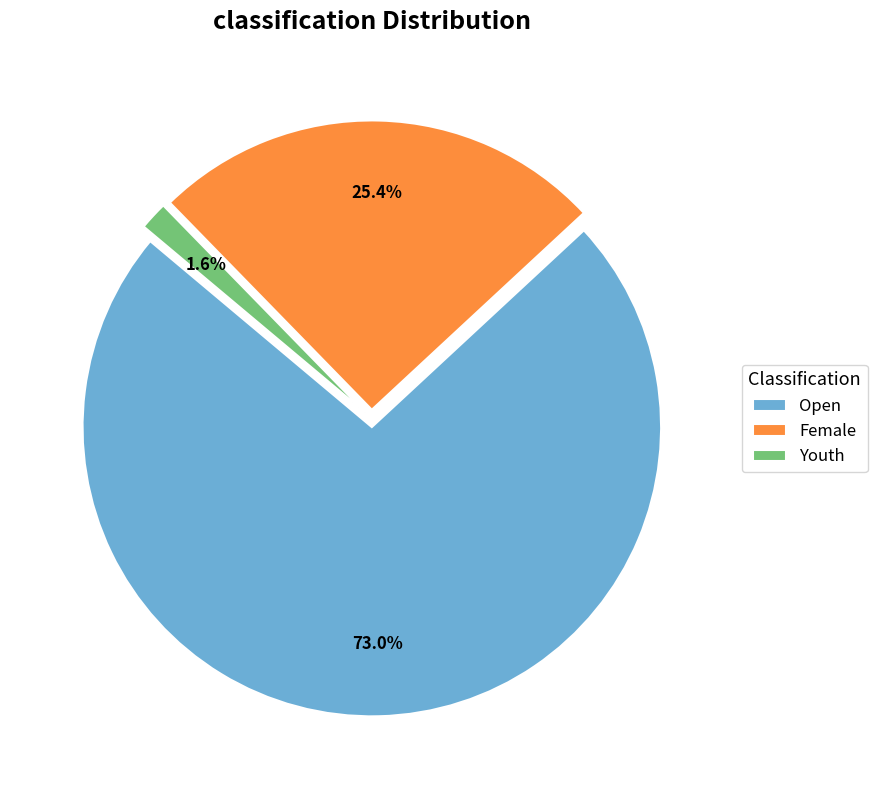

How many slices are in this pie chart?

3